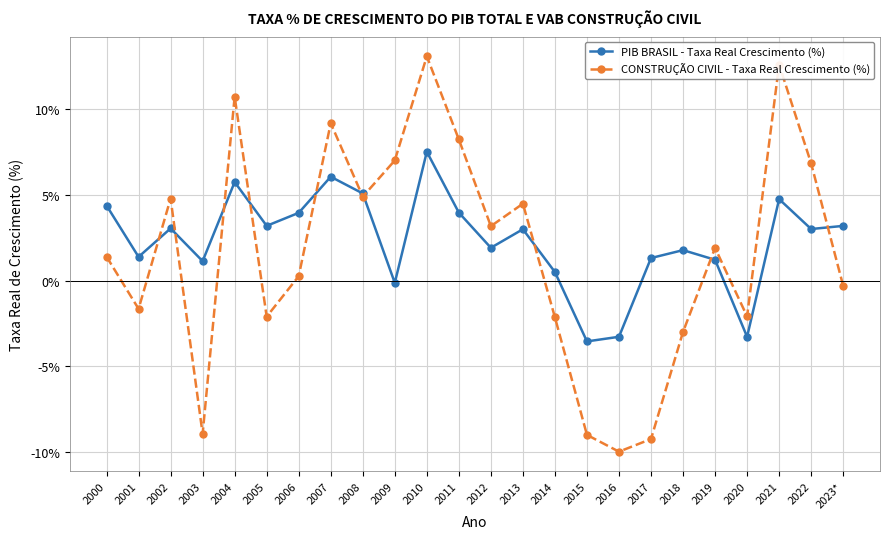

True or false: PIB BRASIL - Taxa Real Crescimento (%) has a value of 0.5 at 2014.

True